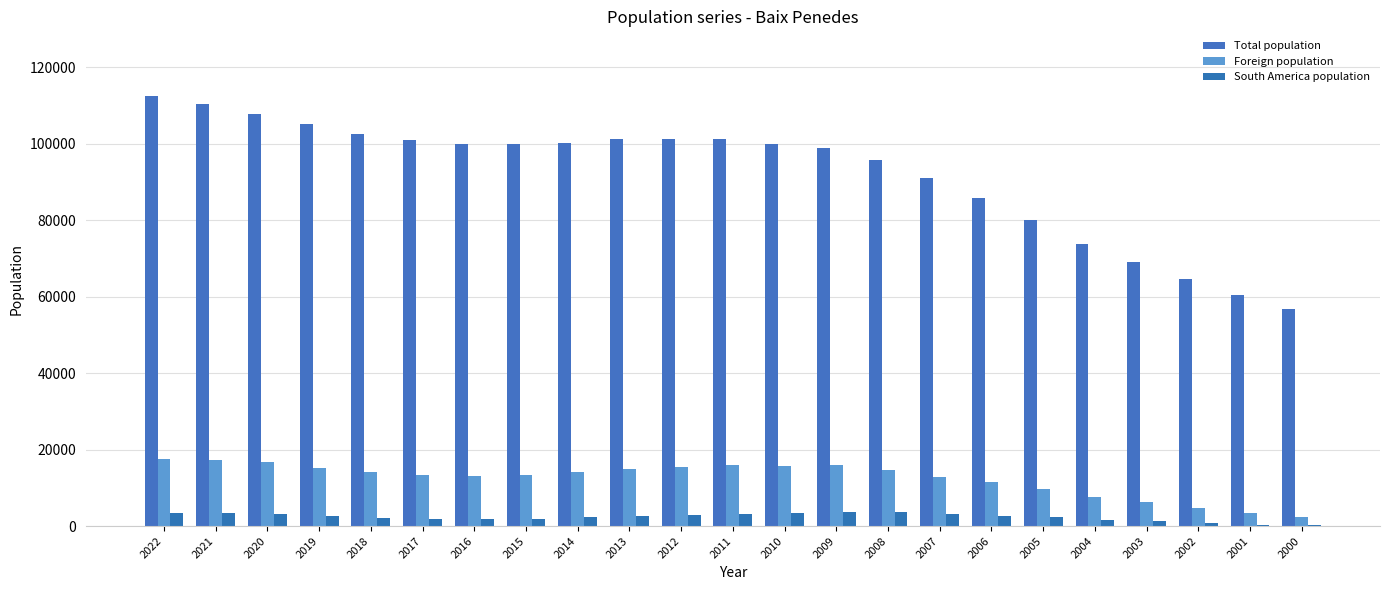

Which has a higher value, 2009 or 2020?

2020